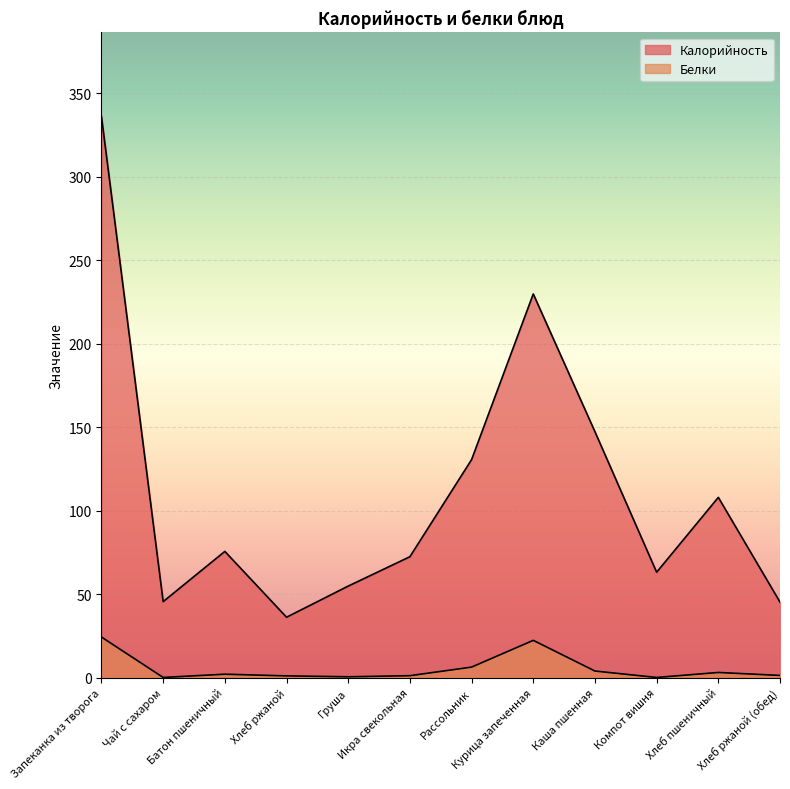

Where does the Калорийность series first go above 75?

Запеканка из творога